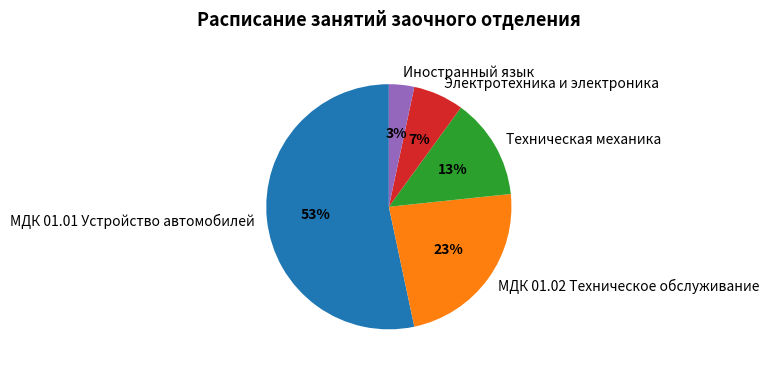

To the nearest percent, what is the average slice percentage?

20%